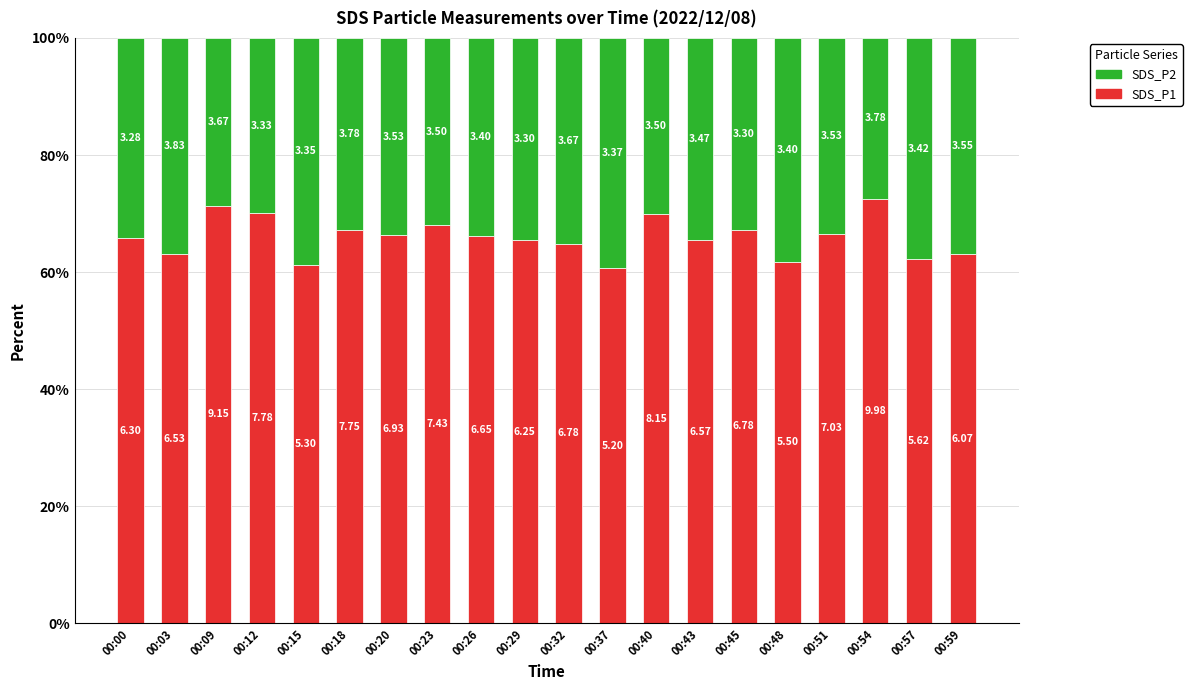

How many bars are there in total?

20